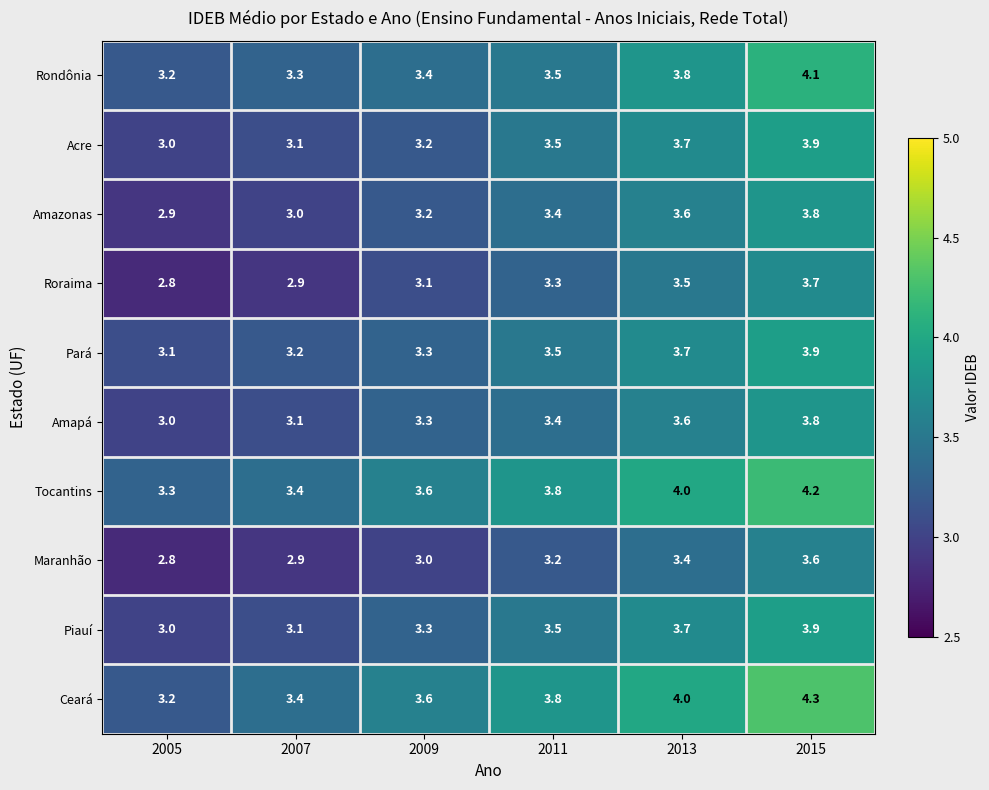

What is the lowest value of the Tocantins series?

3.3